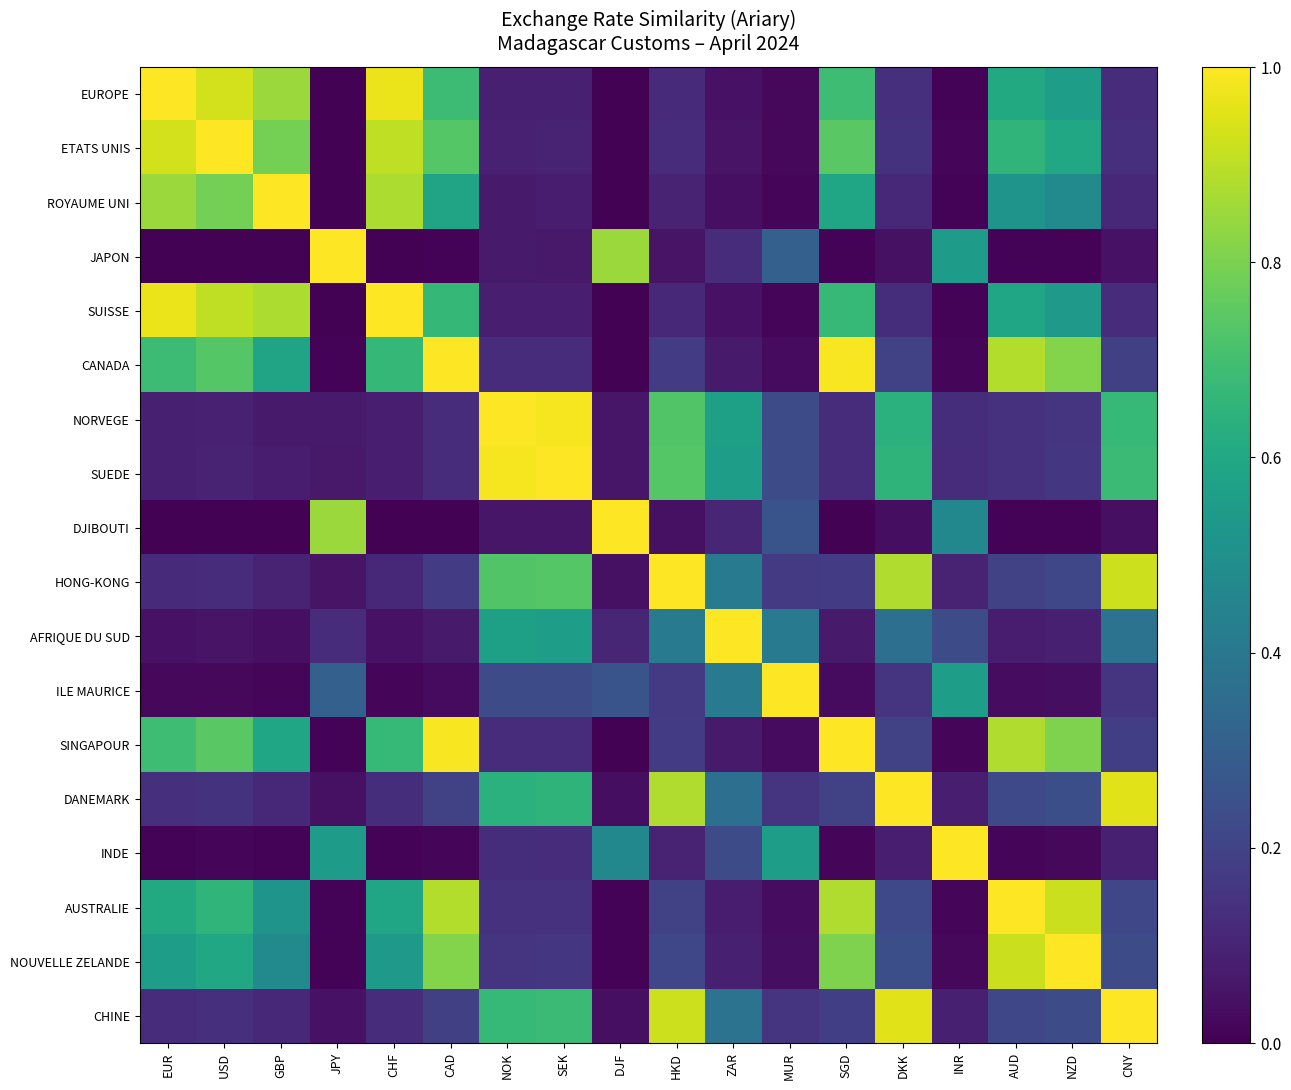

What is the spread (max minus min) of values at CHF?

1.0